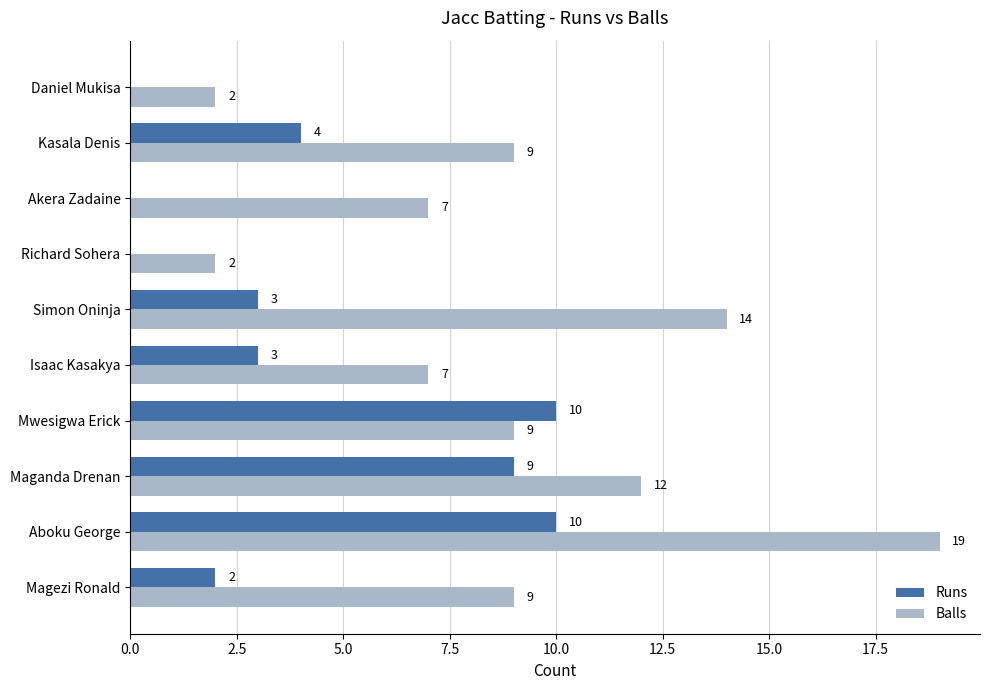

Which category has the highest value in the Balls series?

Aboku George